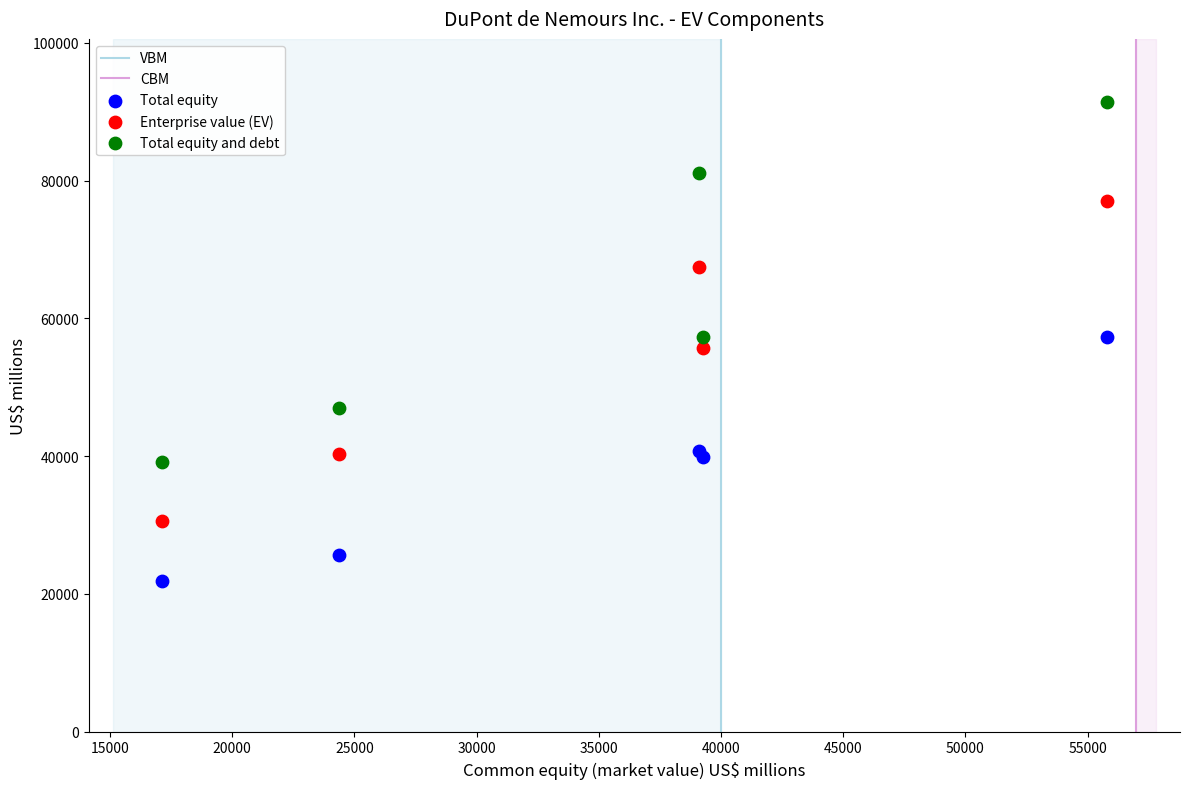

Which series contains the lowest Y value?

Total equity